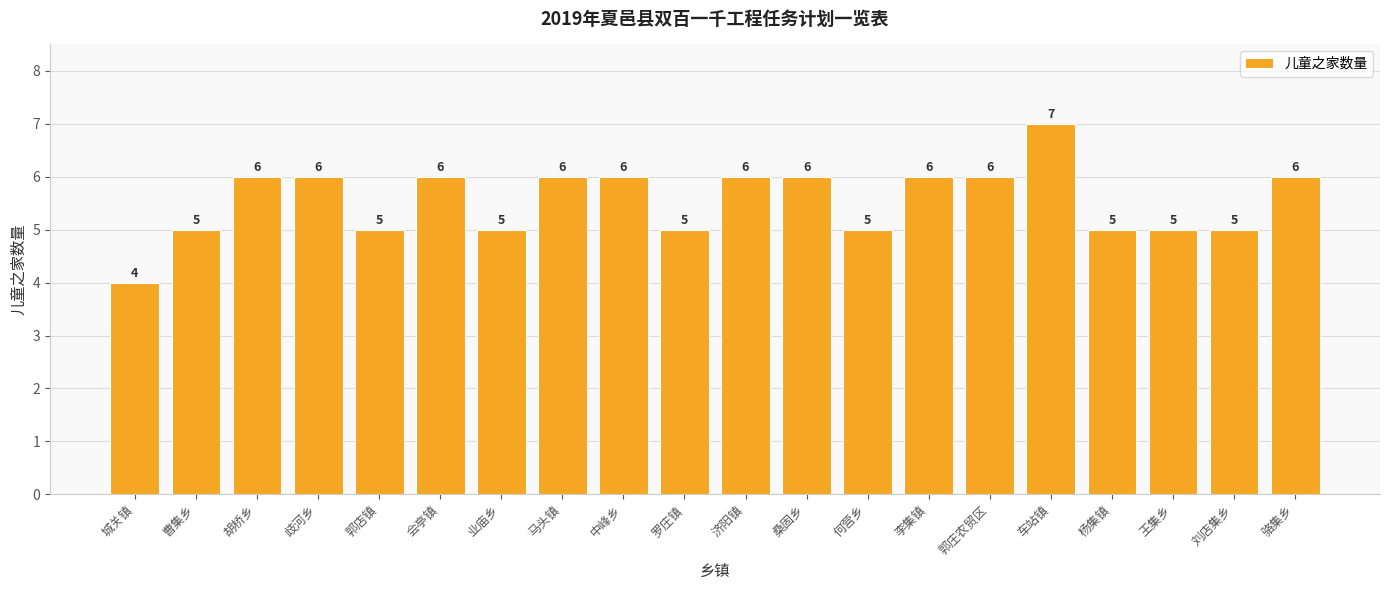

Are the bars grouped side by side (vs. stacked)?

No